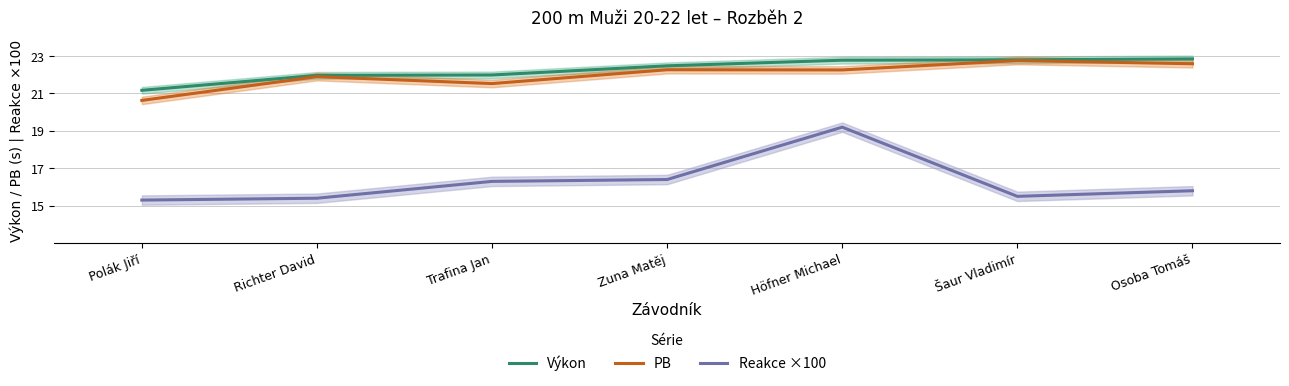

Does the chart display data point markers on the line(s)?

No